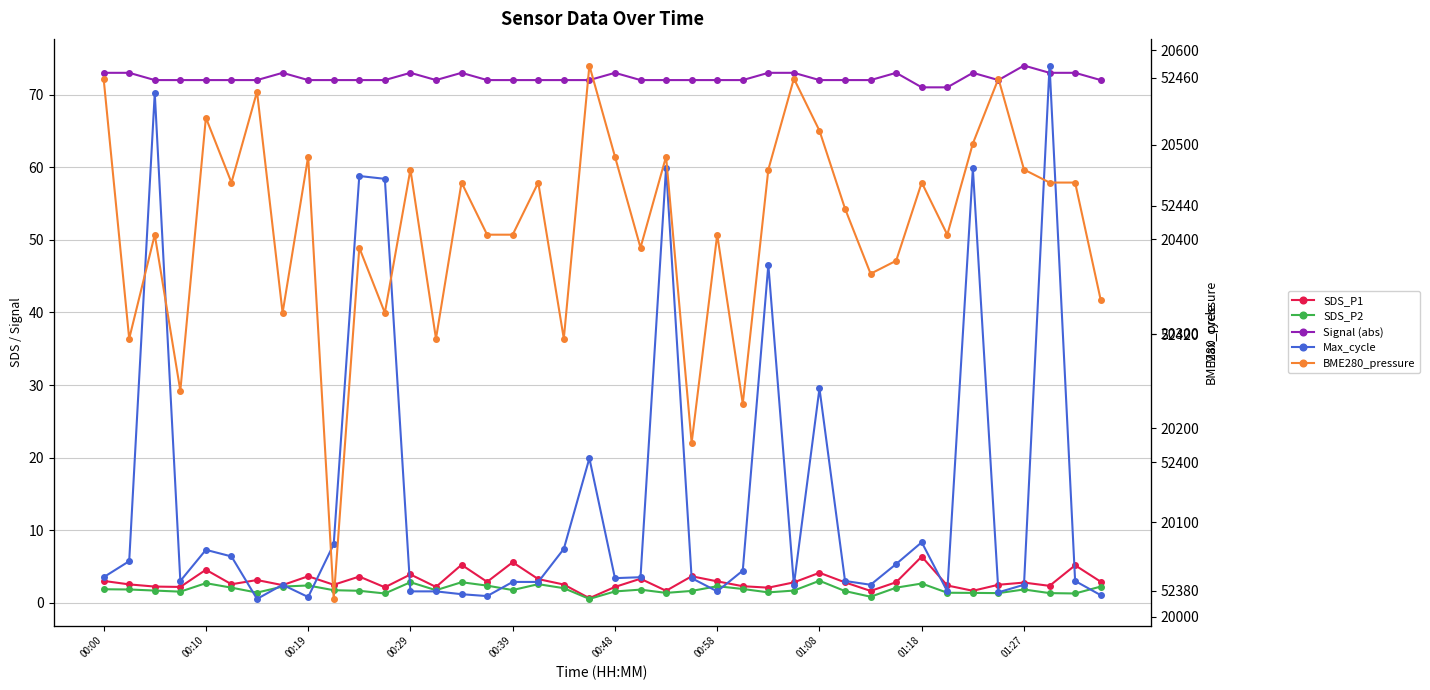

What is the value of the SDS_P1 point at the 30th from the left?

2.8